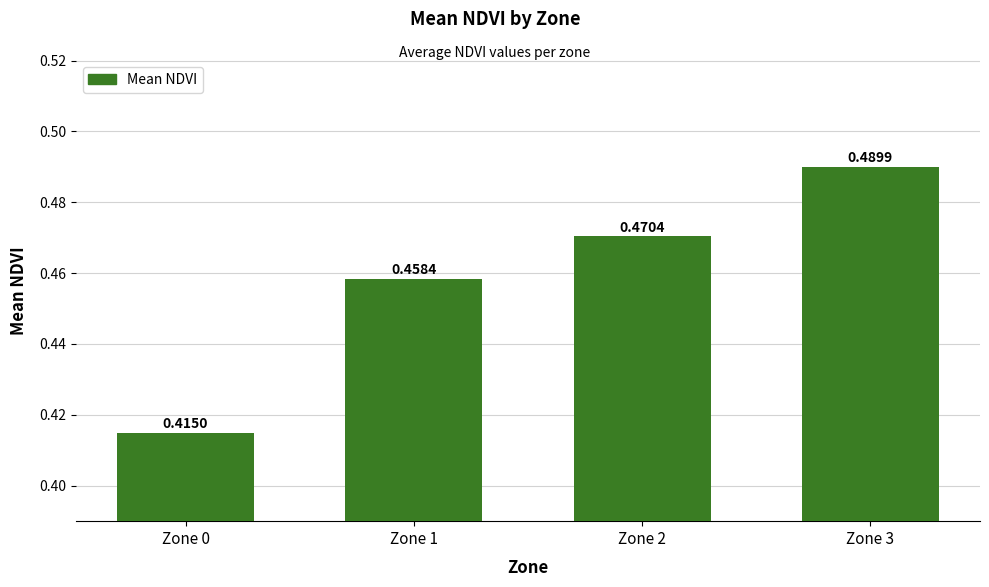

How many data points does each series have?

4